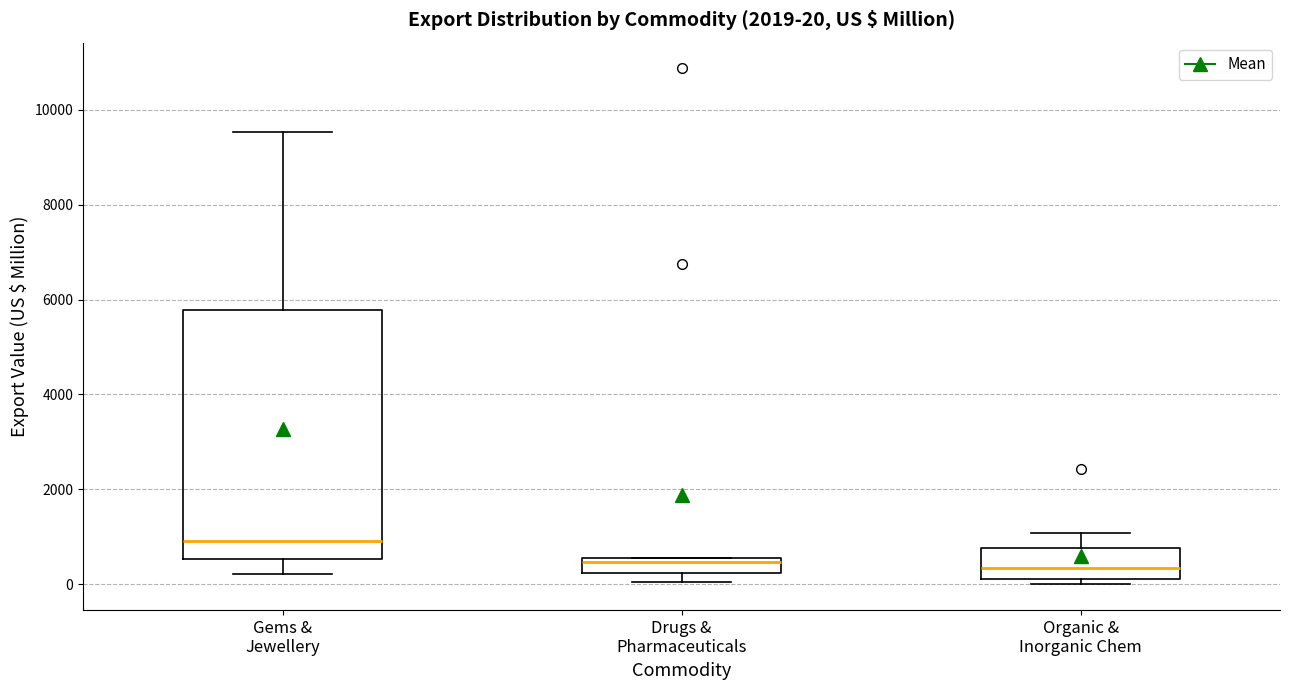

Which box is the tallest, from its lower edge to its upper edge?

Gems & Jewellery